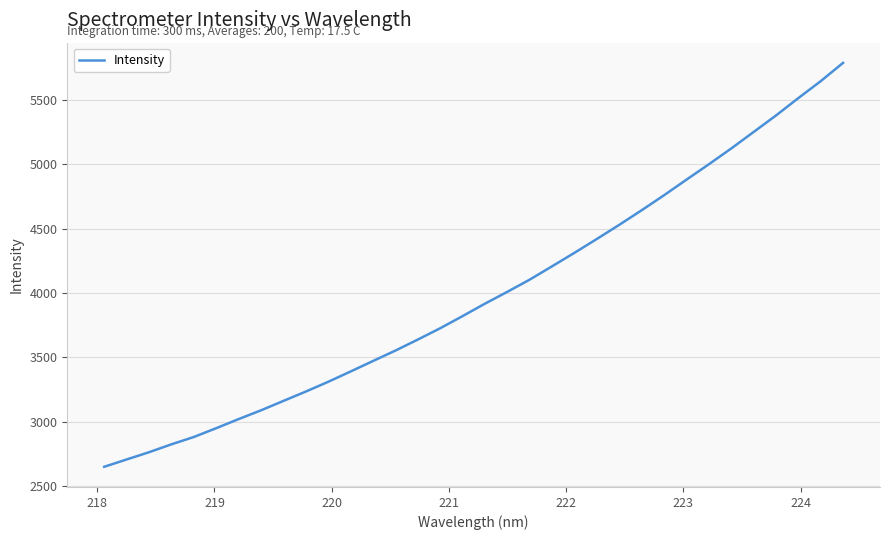

What is the difference between the maximum and minimum values?

3140.8